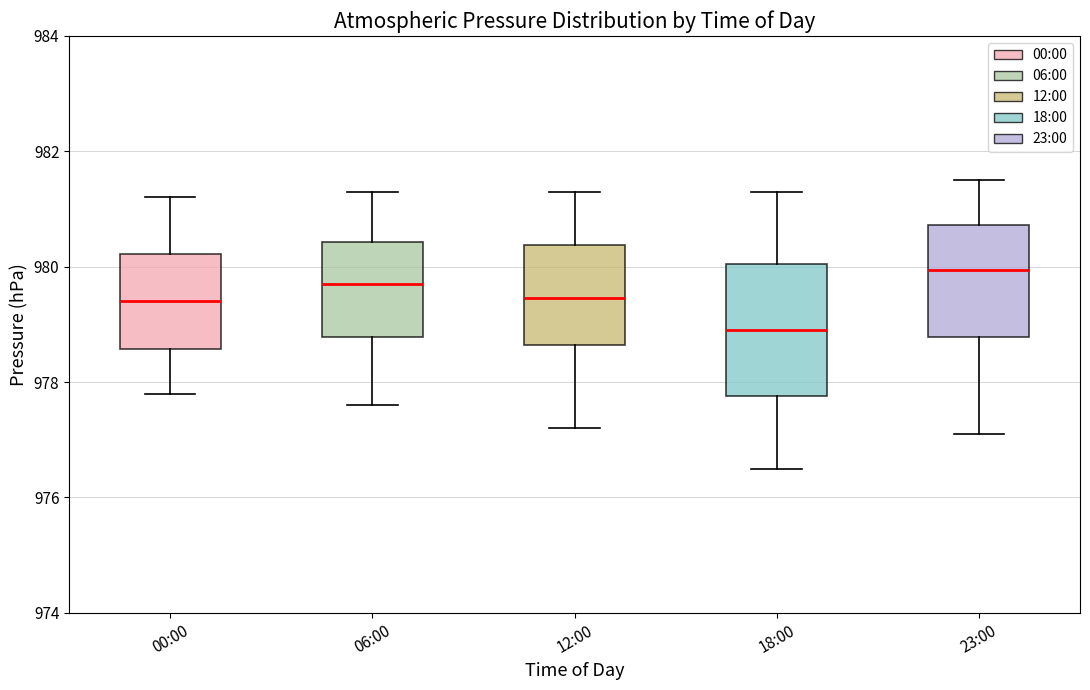

Reading left to right, read every box against the y-axis: the position of its median line, the range the box covers, and the ends of its whiskers. The values are not printed on the chart, so give them approximately, as read against the axis.

00:00: median 979.4, box 978.6 to 980.2, whiskers 977.8 to 981.2
06:00: median 979.8, box 978.8 to 980.4, whiskers 977.6 to 981.4
12:00: median 979.4, box 978.6 to 980.4, whiskers 977.2 to 981.4
18:00: median 979.0, box 977.8 to 980.0, whiskers 976.6 to 981.4
23:00: median 980.0, box 978.8 to 980.8, whiskers 977.2 to 981.6